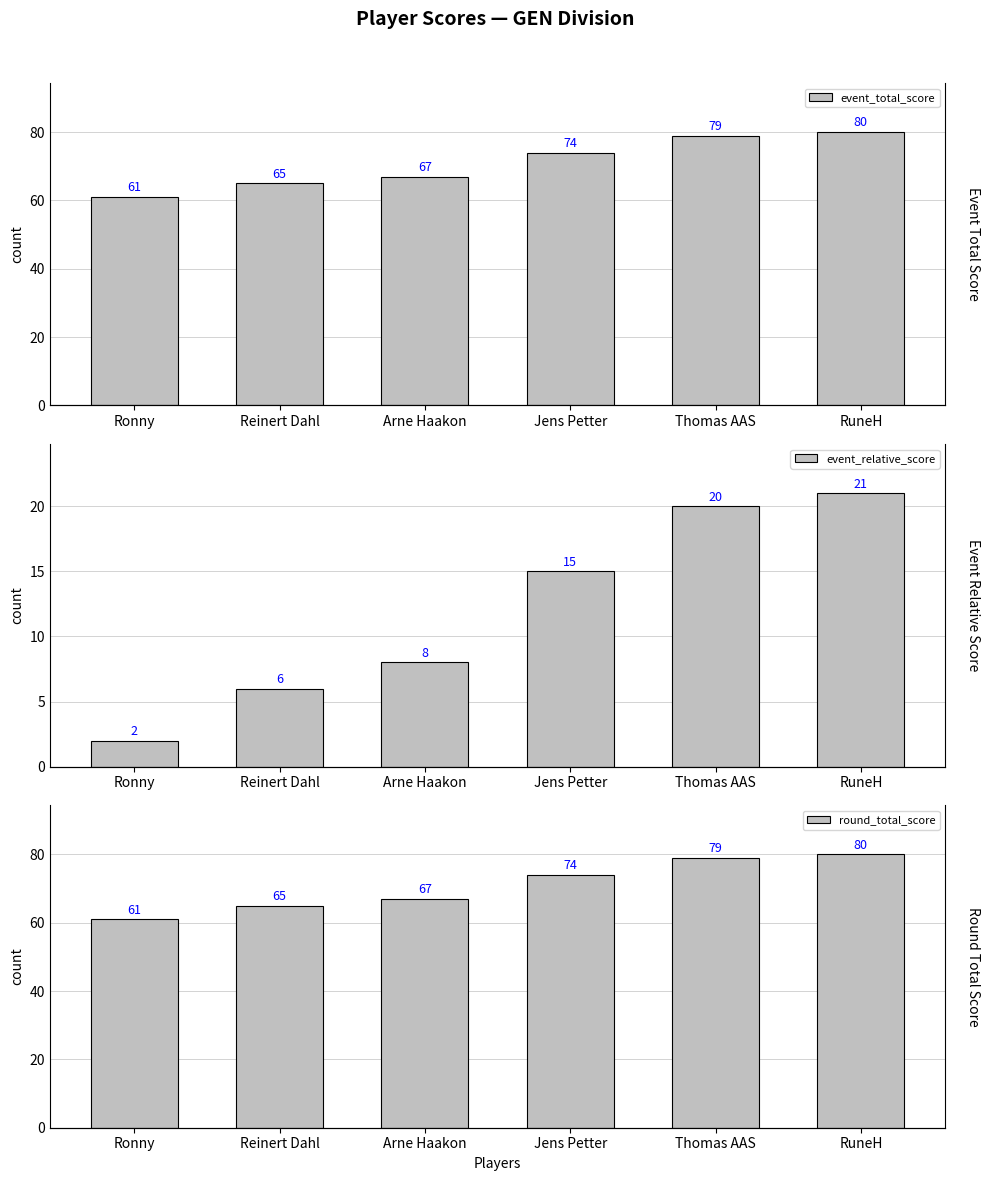

What is the label of the 5th bar from the right?

Reinert Dahl